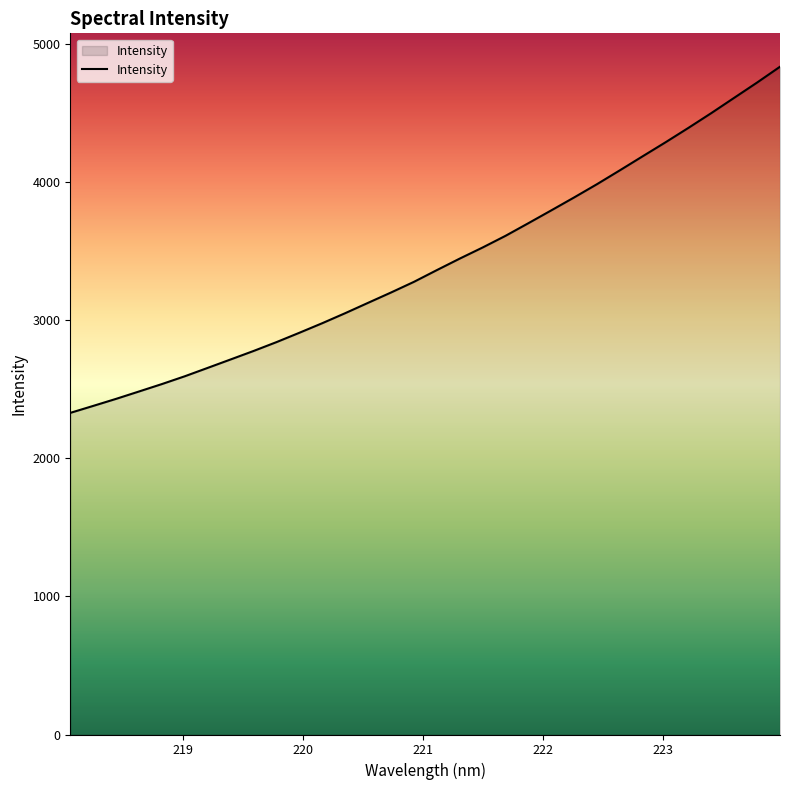

What is the smallest value displayed?

2330.5